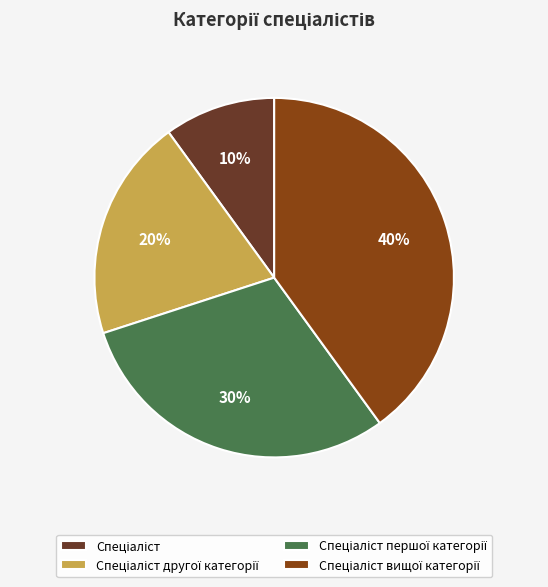

Does any single category account for the majority?

No